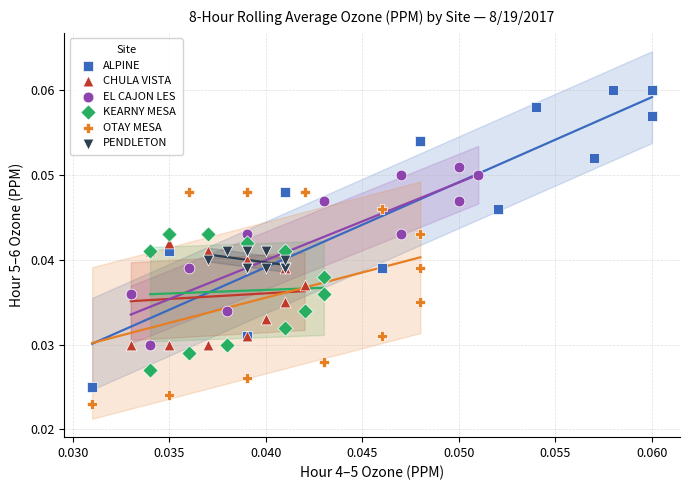

Which series has the largest Y range (max minus min)?

ALPINE